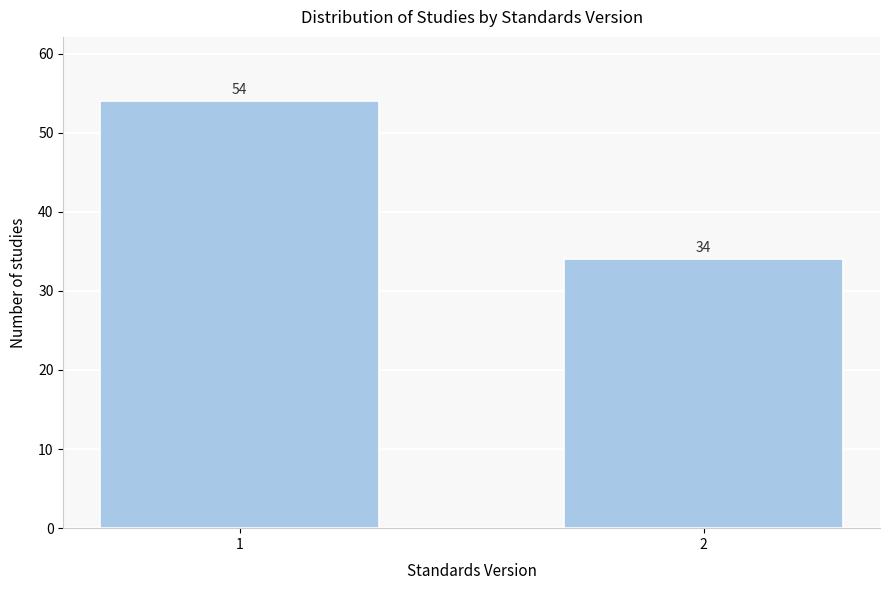

Reading left to right, list all the values displayed in this chart.

54	34